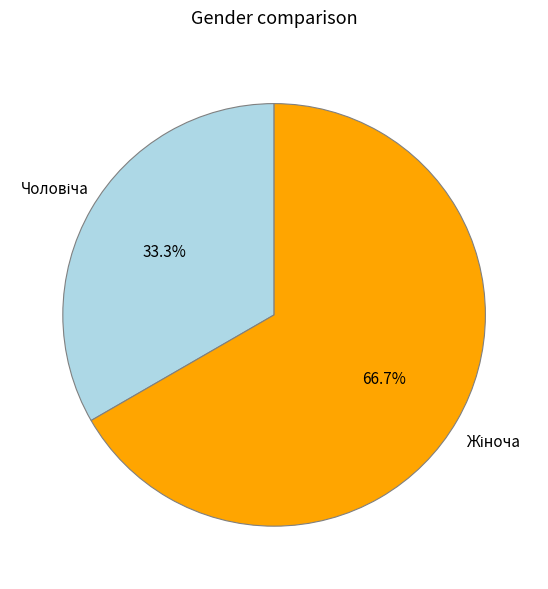

Is there any slice that represents more than half of the pie?

Yes